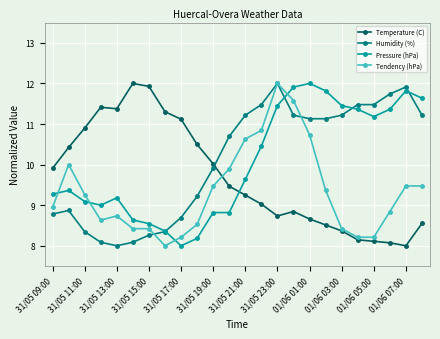

At how many categories does at least one series exceed 11?

18